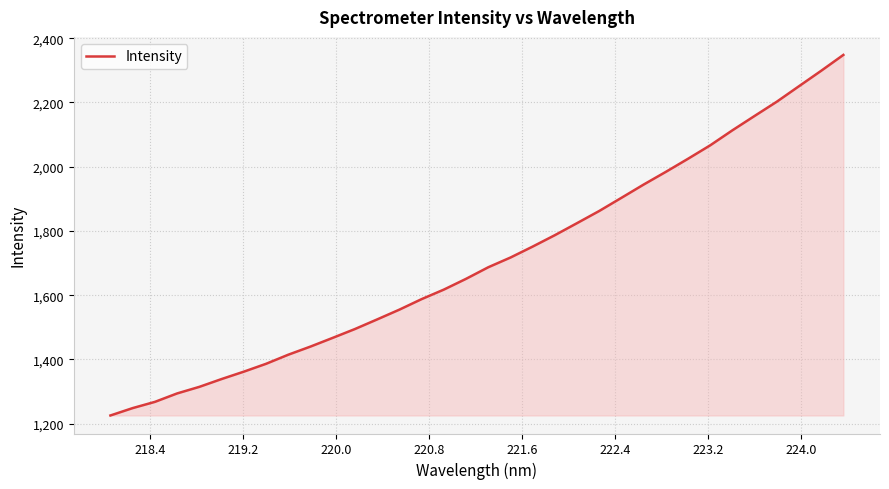

What is the minimum value shown in the chart?

1225.4